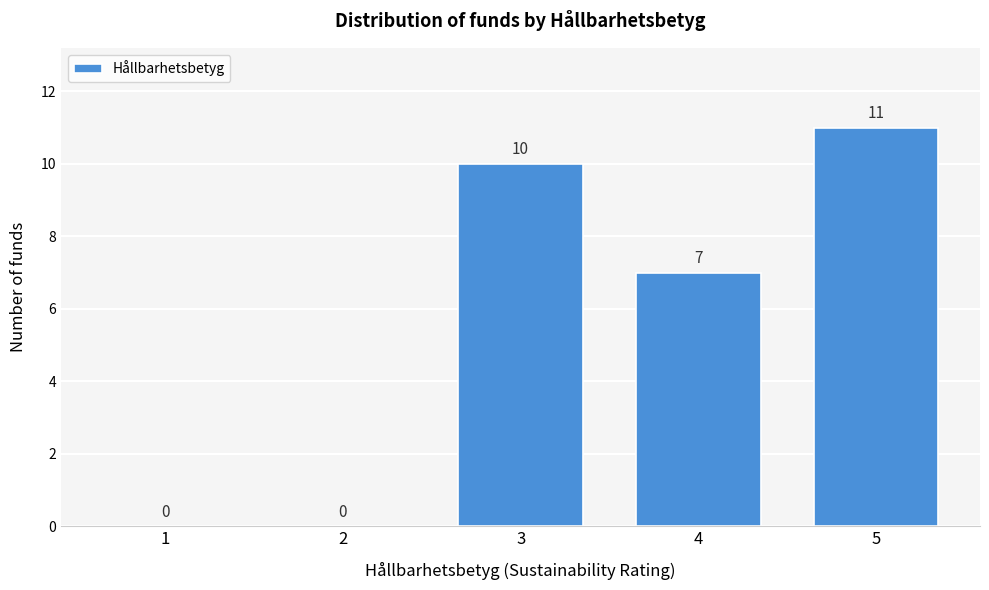

Reading right to left, list all the values displayed in this chart.

5=11	4=7	3=10	2=0	1=0